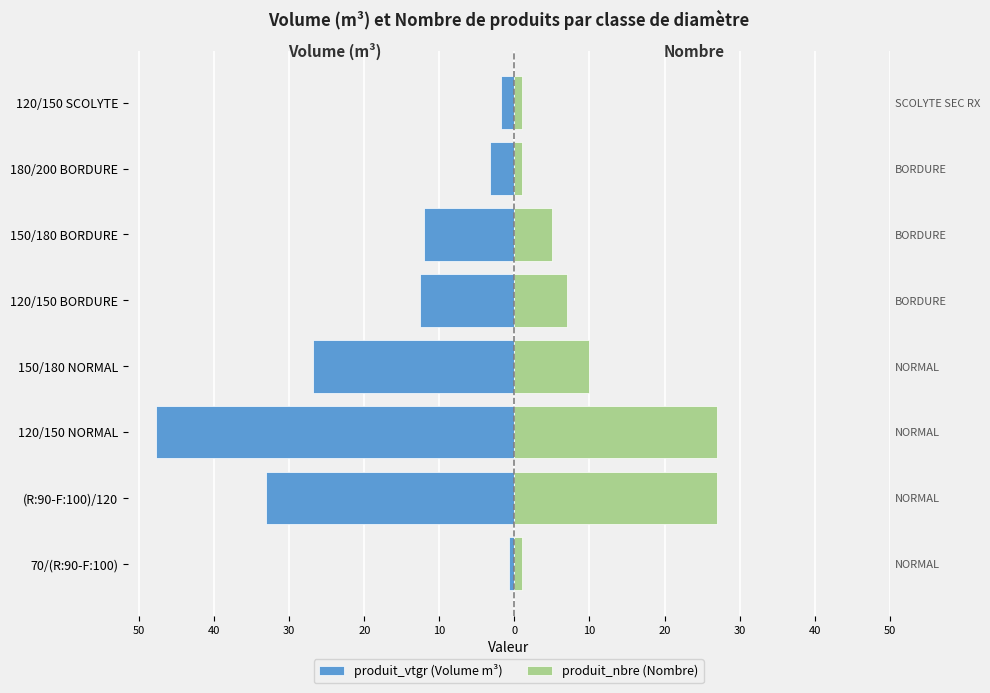

Reading right to left, list all the values displayed in this chart.

produit_vtgr (Volume m³): -1.9	-3.2	-12.0	-12.5	-26.8	-47.8	-33.0	-0.7
produit_nbre (Nombre): 1.0	1.0	5.0	7.0	10.0	27.0	27.0	1.0